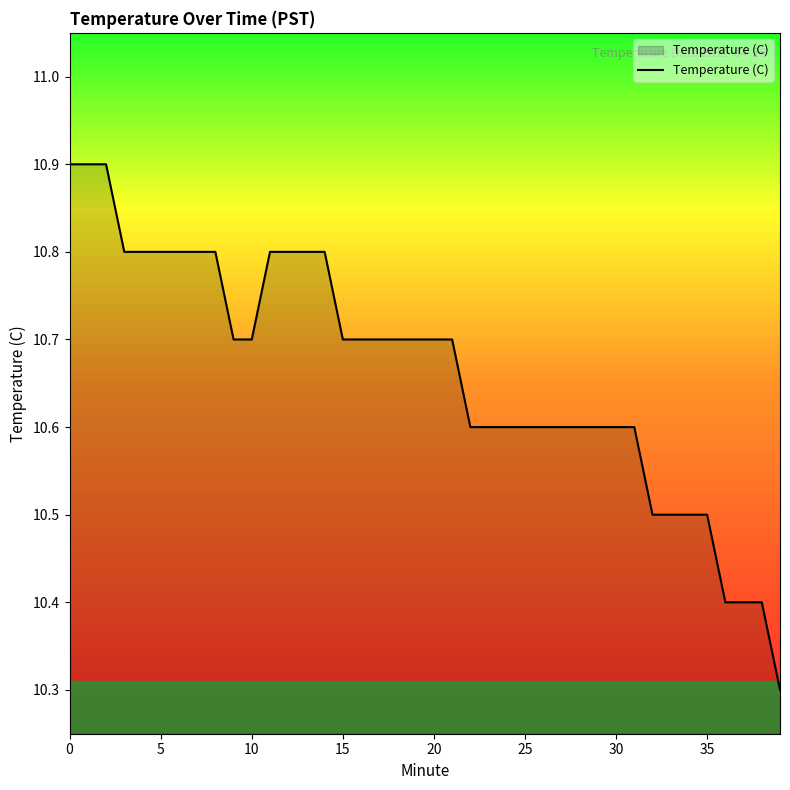

What is the greatest value displayed?

10.9